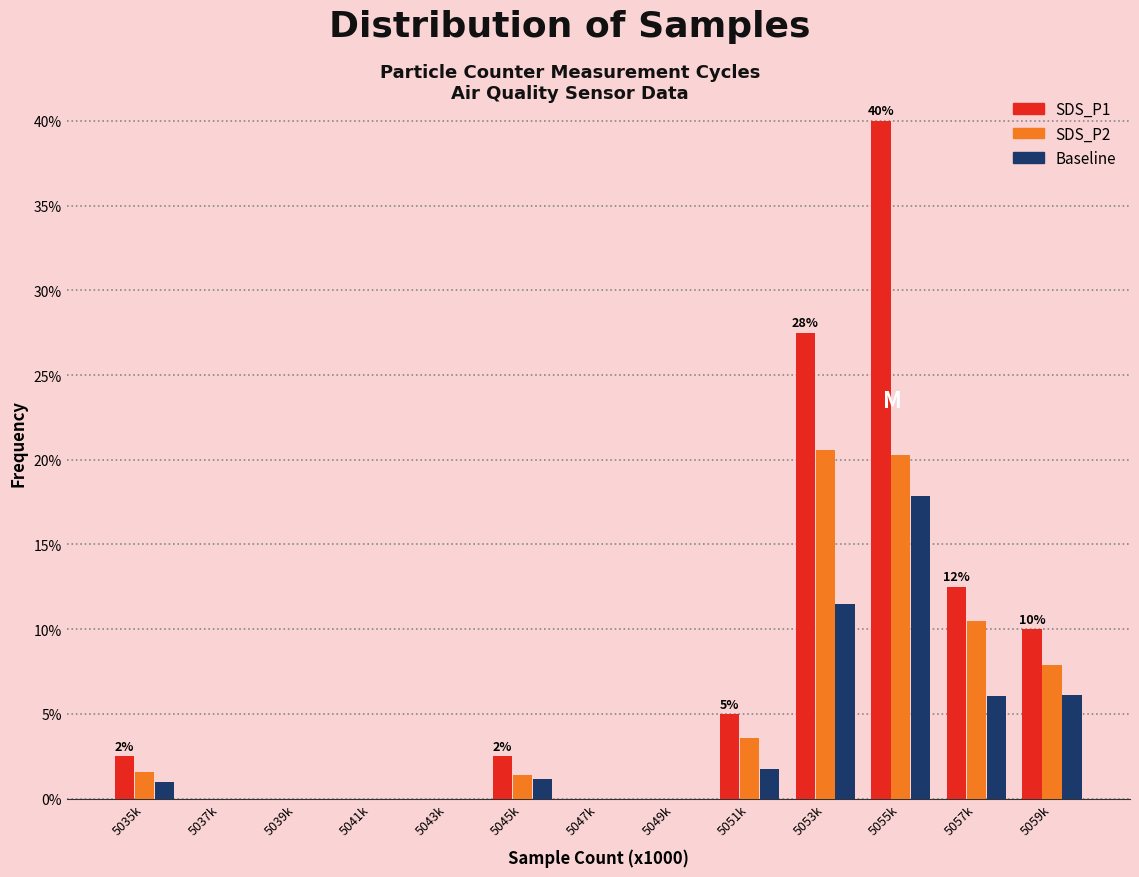

Is the value of SDS_P1 at 5045k greater than the value of Baseline at 5049k?

Yes